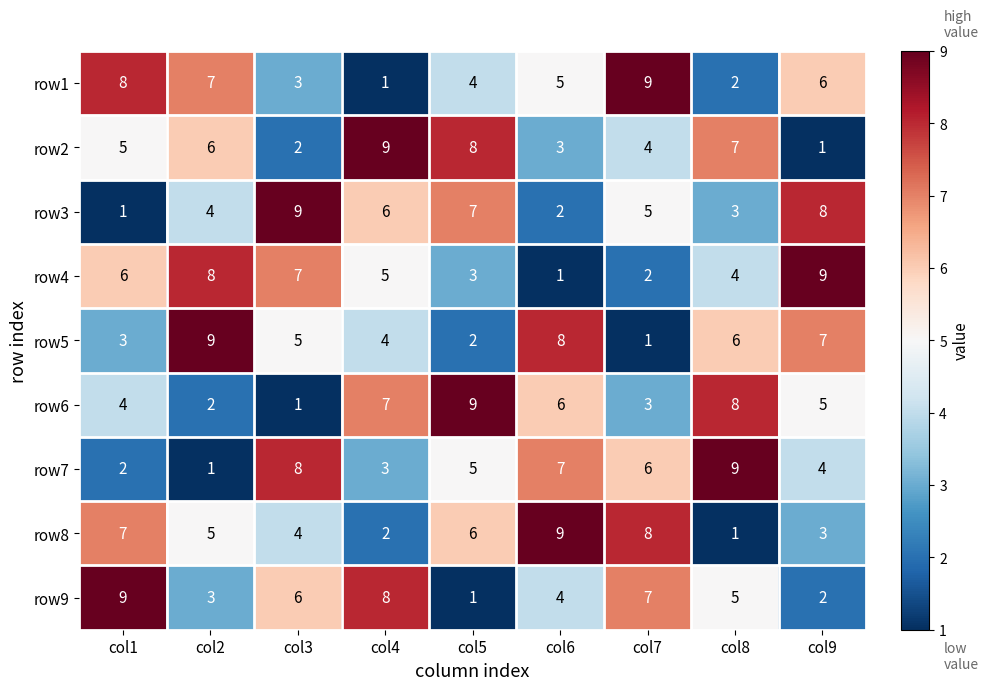

What is the sum of all row4 values?

45